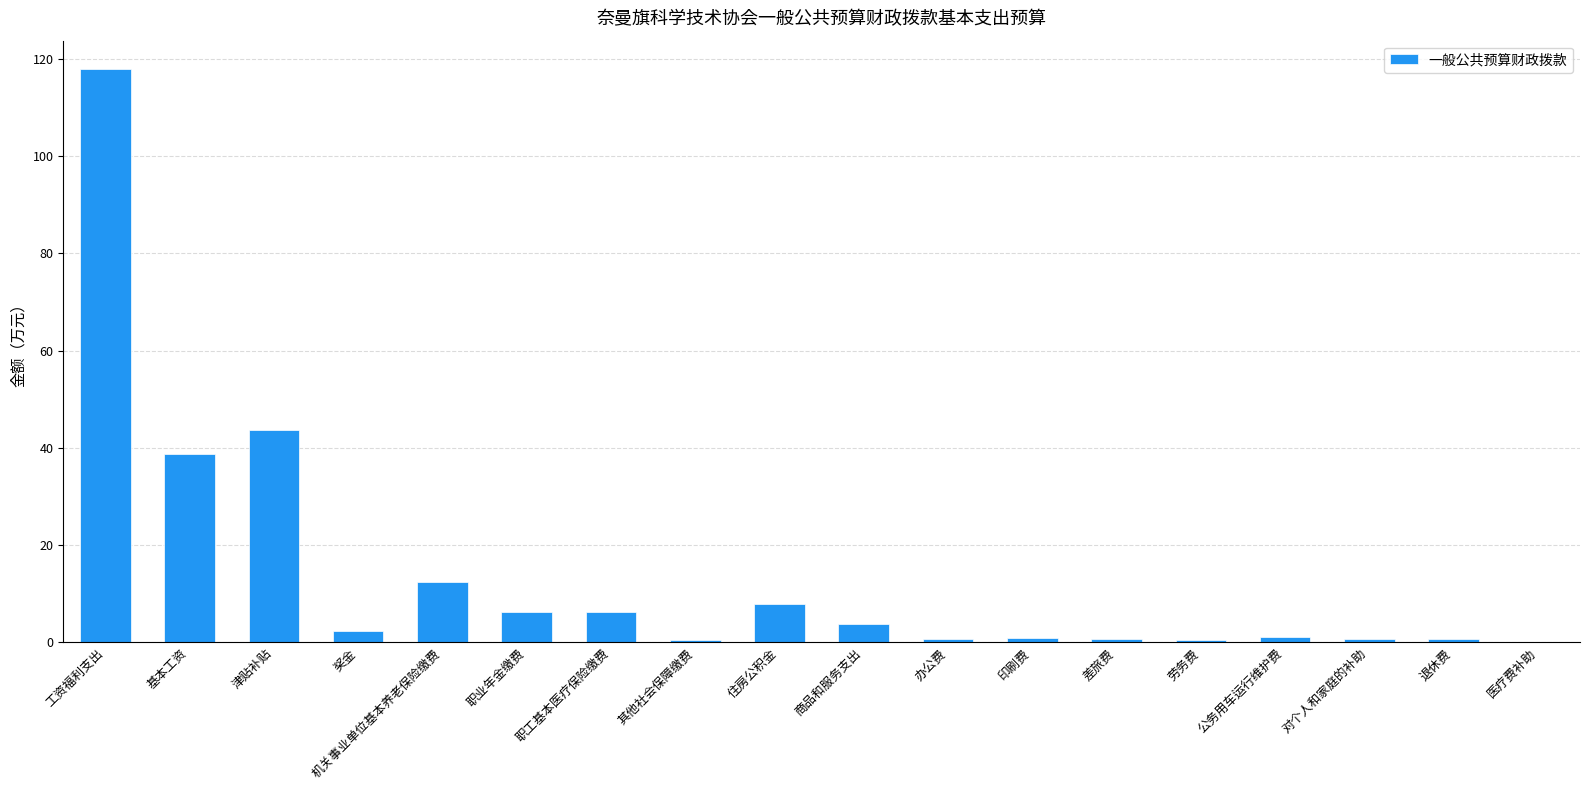

Where is the data nearest to the value 58?

津贴补贴